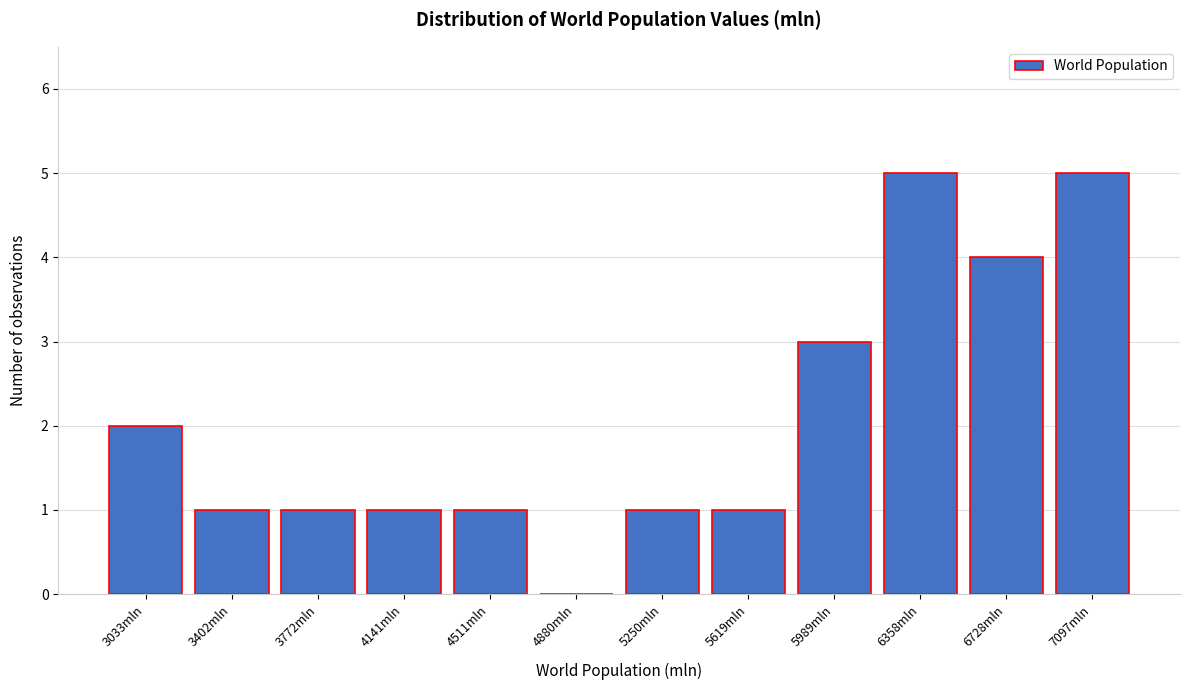

Reading right to left, transcribe all the data shown in this chart.

7097mln=5	6728mln=4	6358mln=5	5989mln=3	5619mln=1	5250mln=1	4880mln=0	4511mln=1	4141mln=1	3772mln=1	3402mln=1	3033mln=2